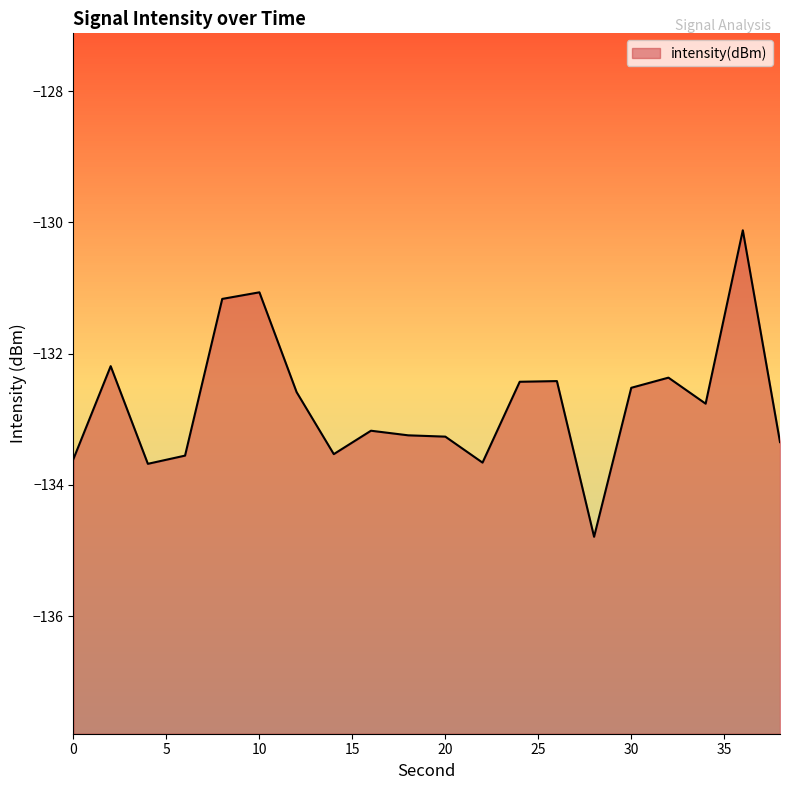

The value at 24 is -132.4. True or false?

True